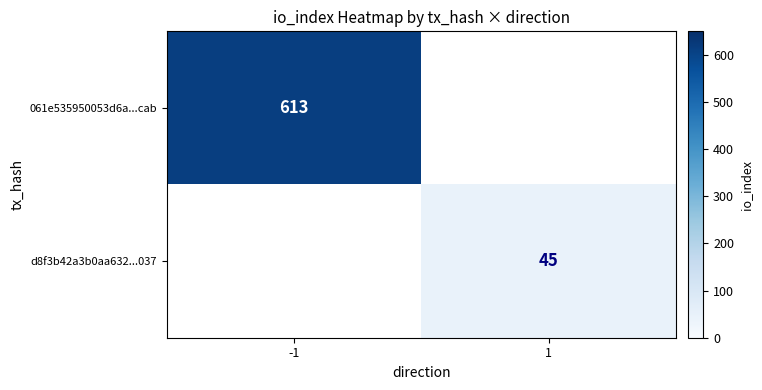

True or false: 061e535950053d6a...cab has a value of 322.1 at -1.

False